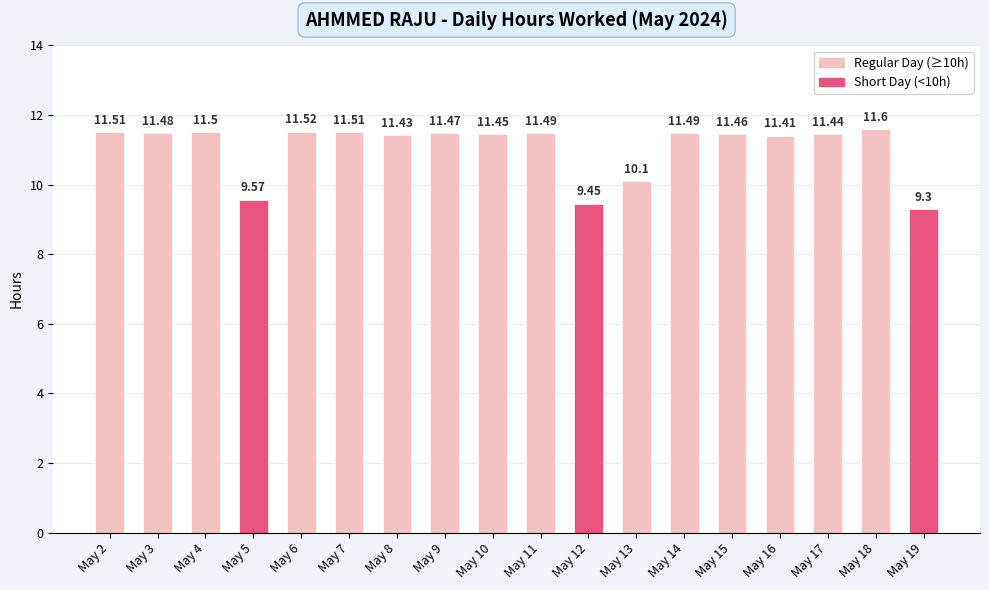

What is the sum of the values at May 3 and May 9?

23.0